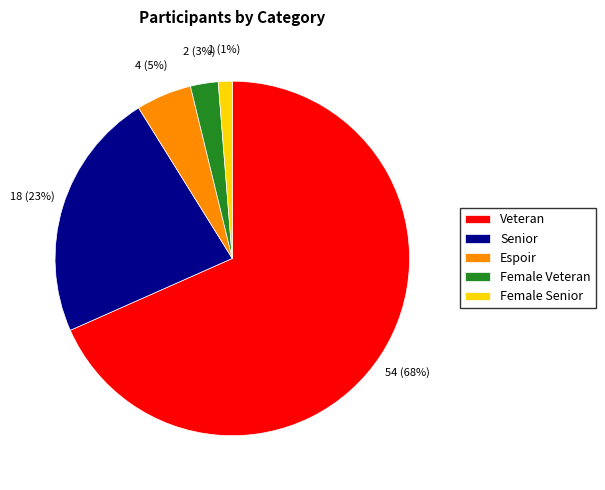

What is the largest slice in the pie chart?

Veteran